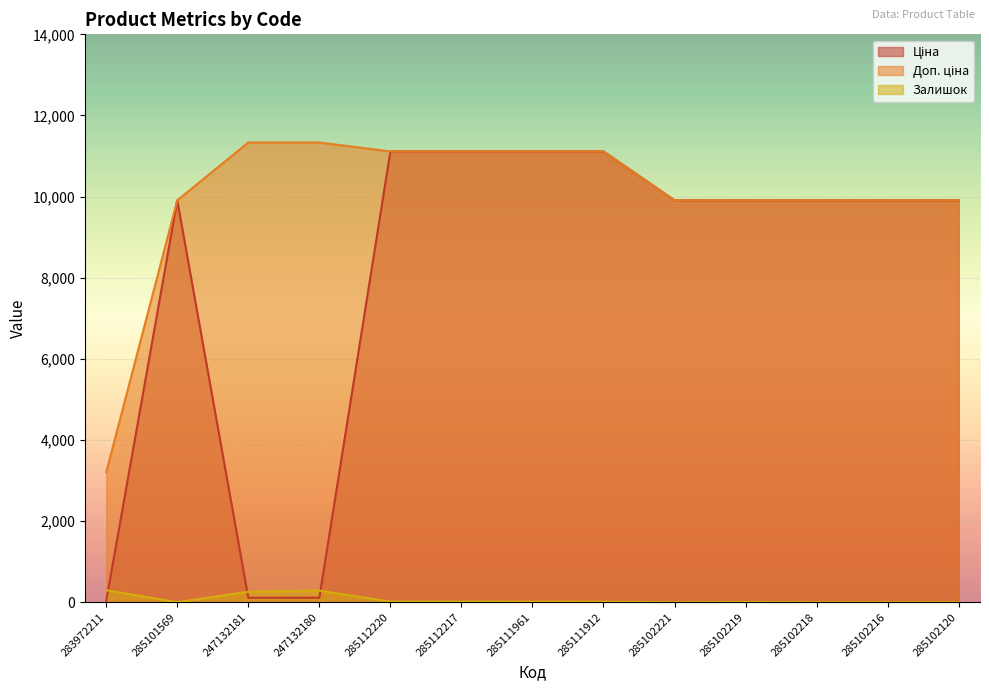

Rank the series by their maximum value, from highest to lowest.

Доп. ціна, Ціна, Залишок